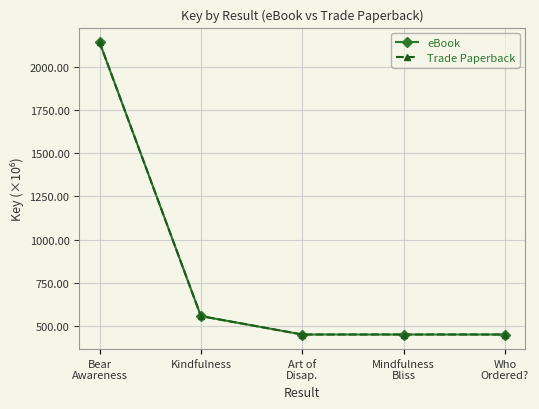

Does the chart have visible grid lines?

Yes